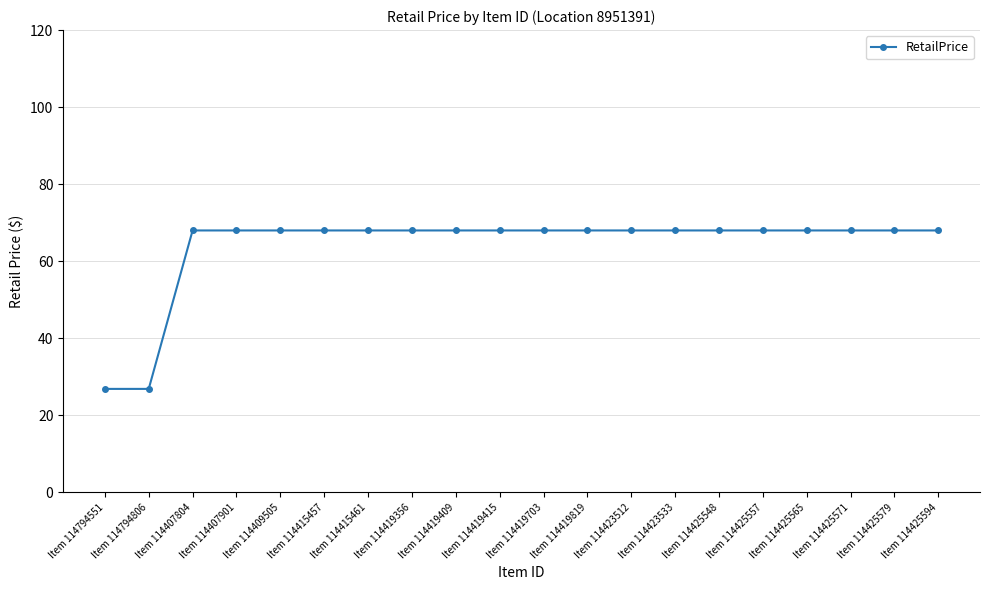

What is the maximum value shown in the chart?

68.0